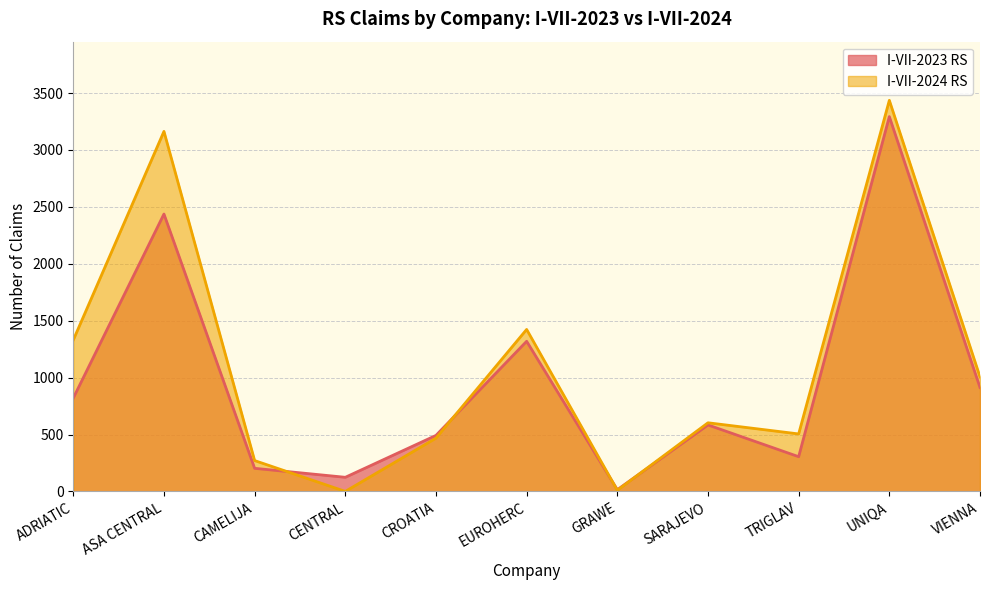

Rank the series at VIENNA from highest to lowest value.

I-VII-2024 RS, I-VII-2023 RS